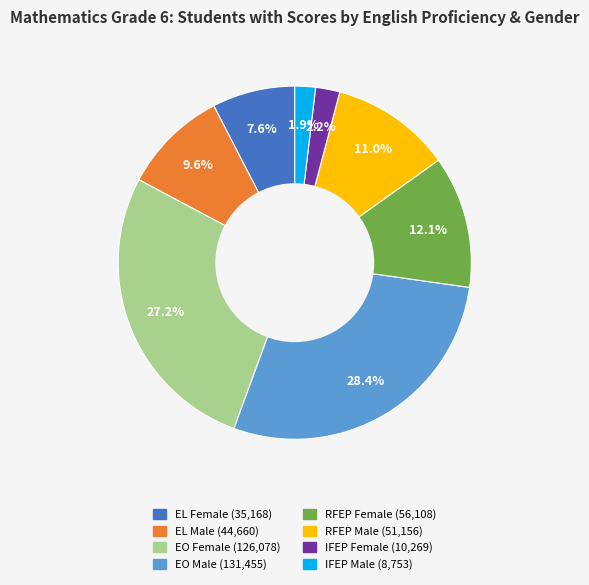

Is IFEP Female the majority of the pie?

No